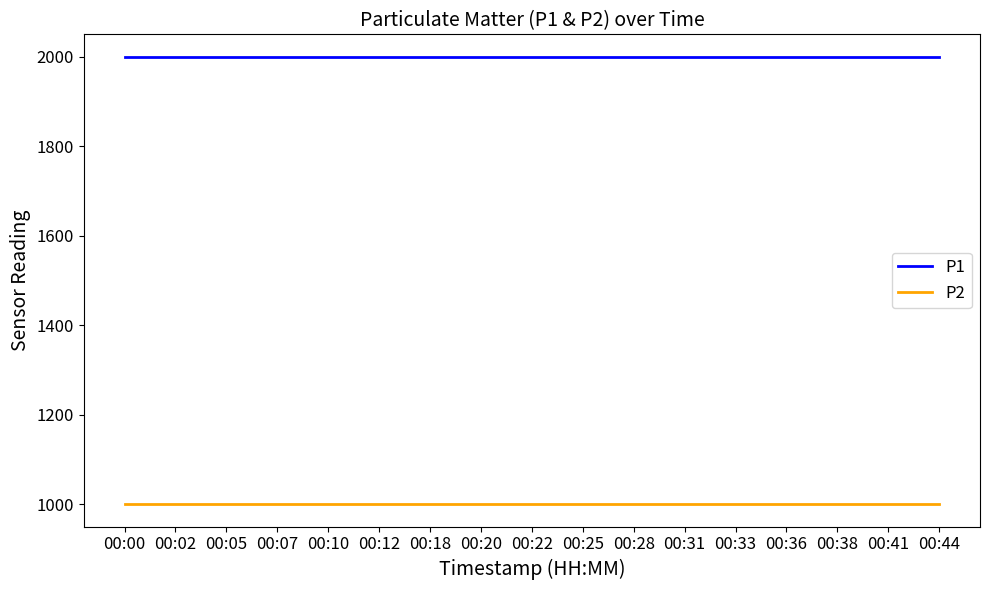

True or false: P2 and P1 cross at least once.

False